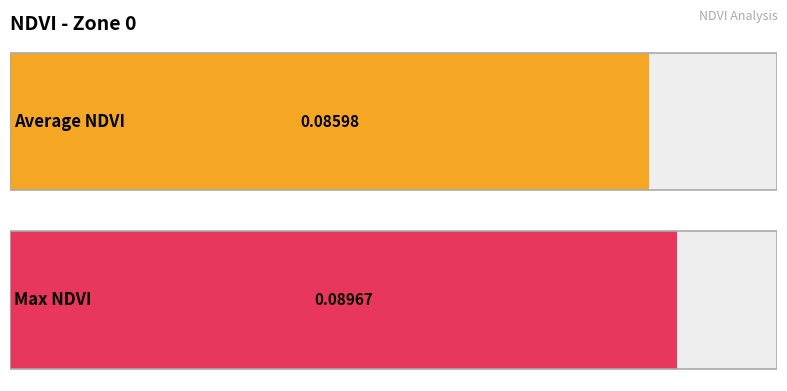

What is the value of the Max NDVI bar at the 5th from the left?

0.1